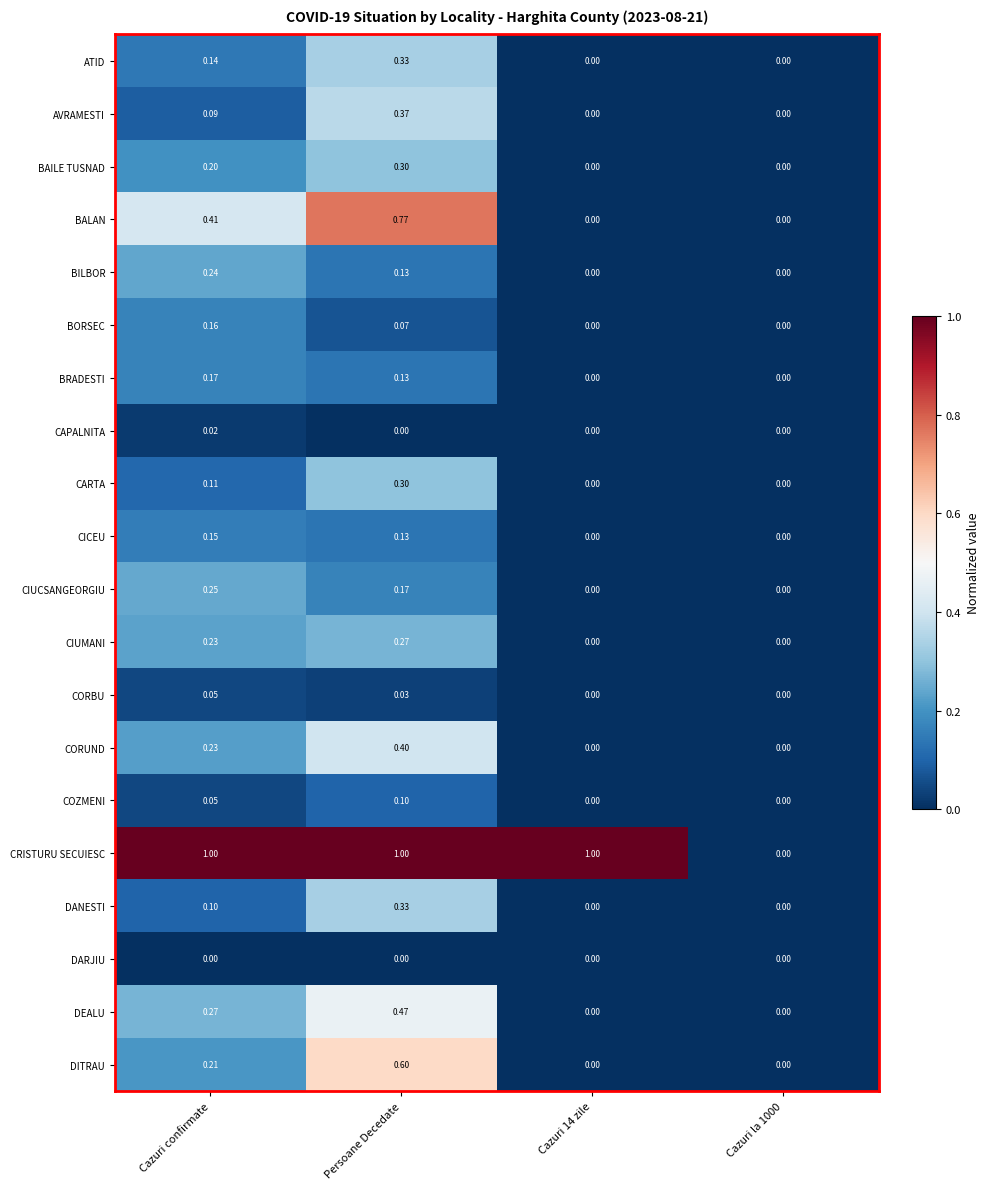

Which series changed the most between Cazuri confirmate and Cazuri 14 zile?

BALAN